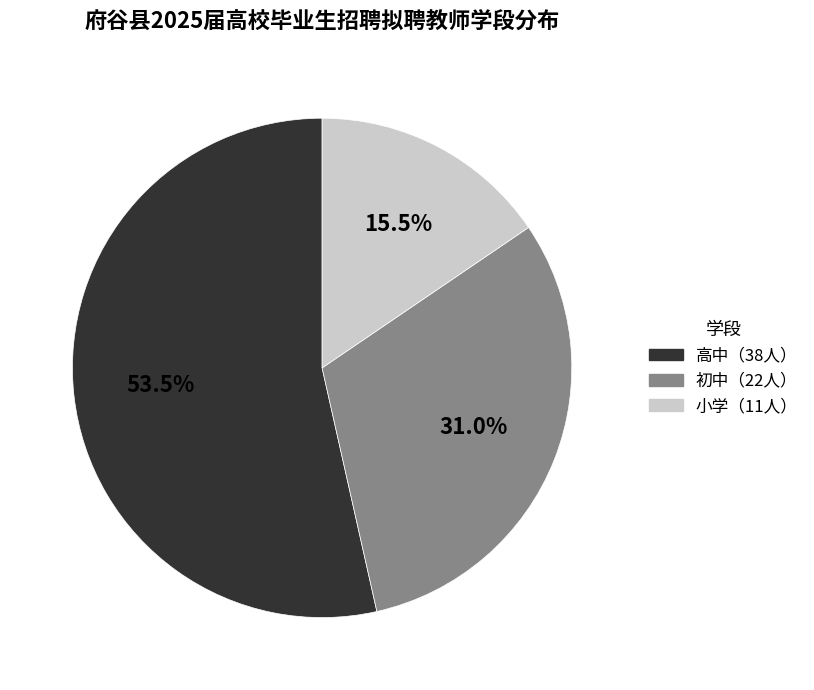

Is there a majority slice in this chart?

Yes